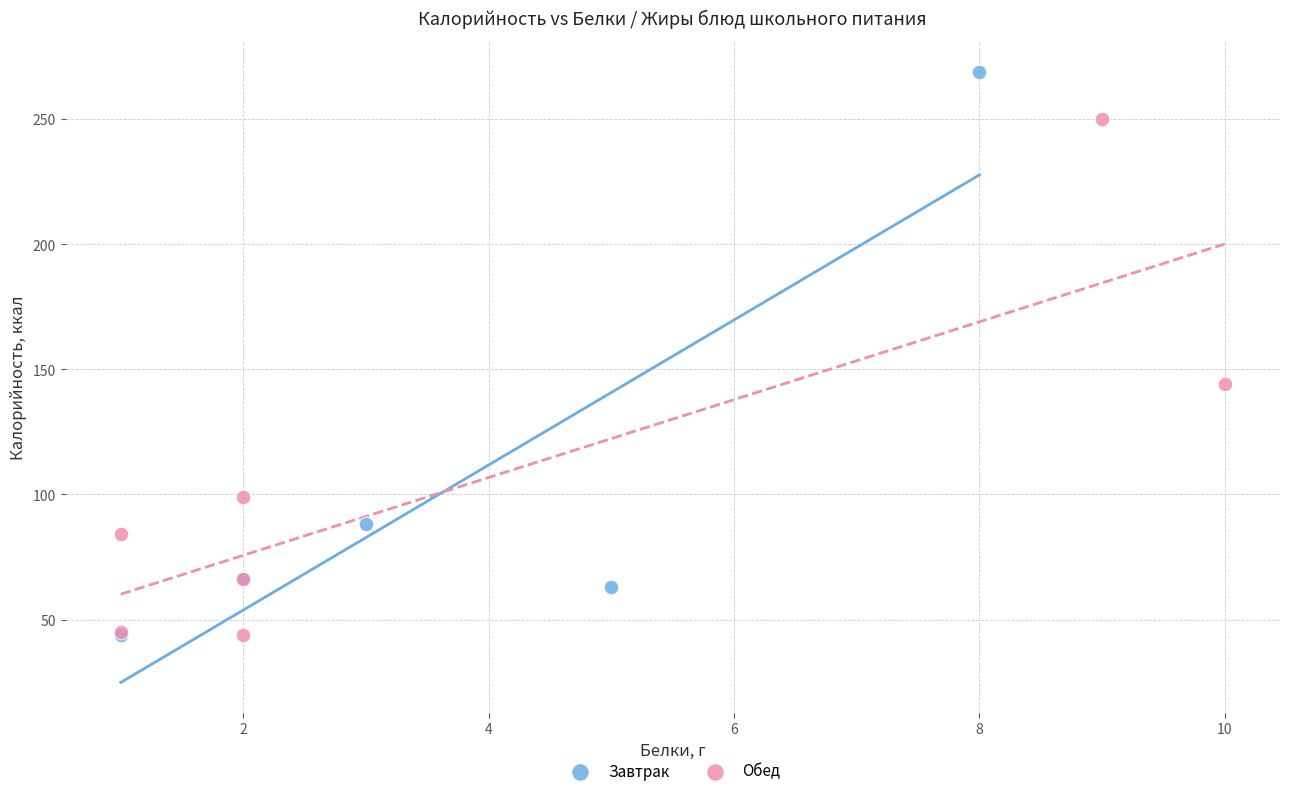

Which series has the widest spread of Y values?

Завтрак